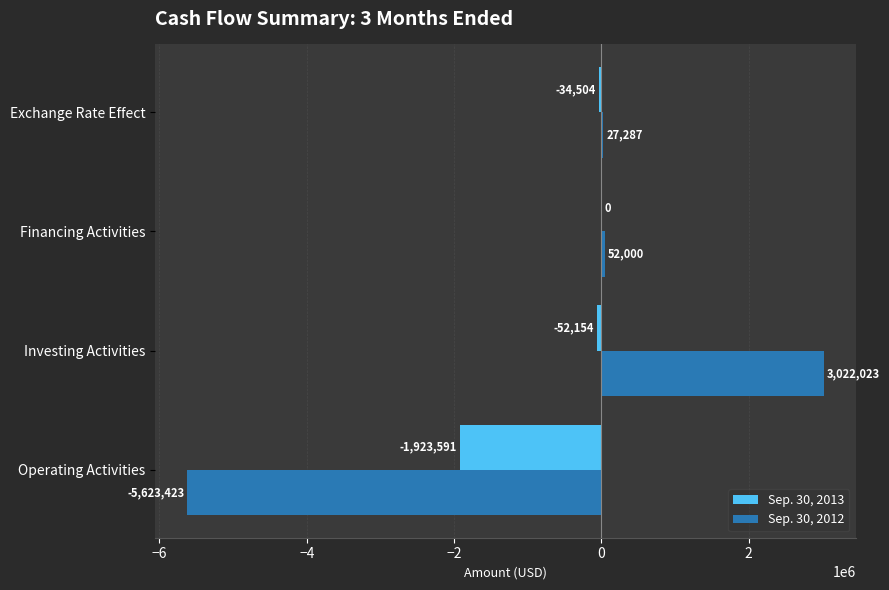

What is the sum of all Sep. 30, 2013 values?

-2010249